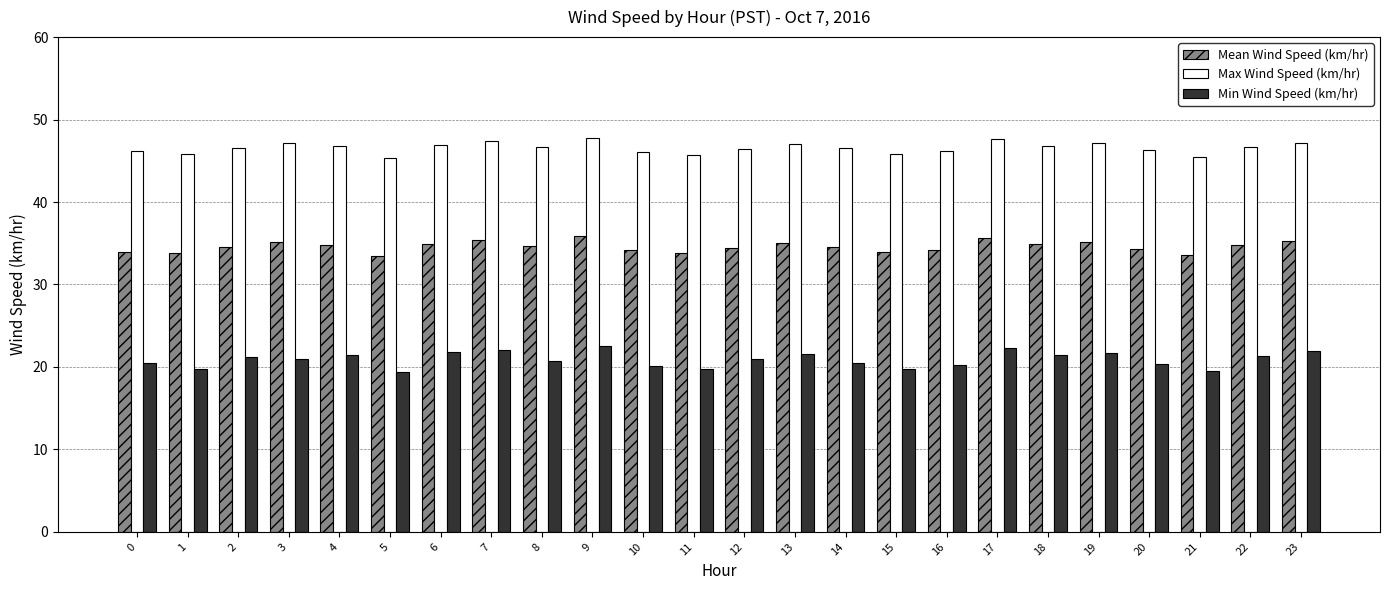

Between 7 and 10, which series saw the biggest shift?

Min Wind Speed (km/hr)